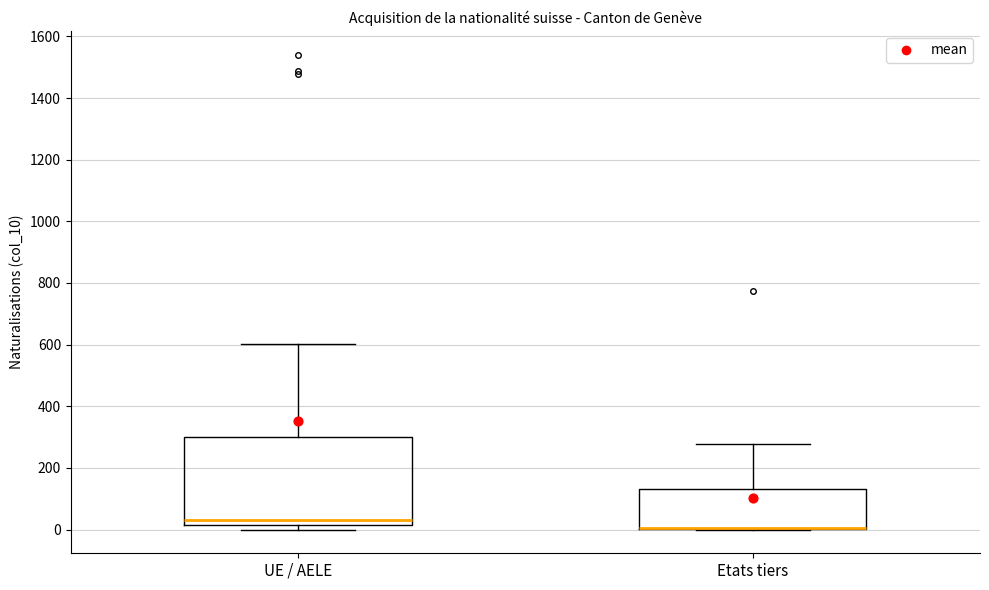

Reading left to right, read every box against the y-axis: the position of its median line, the range the box covers, and the ends of its whiskers. The values are not printed on the chart, so give them approximately, as read against the axis.

UE / AELE: median 40, box 20 to 300, whiskers 0 to 600
Etats tiers: median 0 (drawn on the box's lower edge), box 0 to 140, whiskers 0 to 280